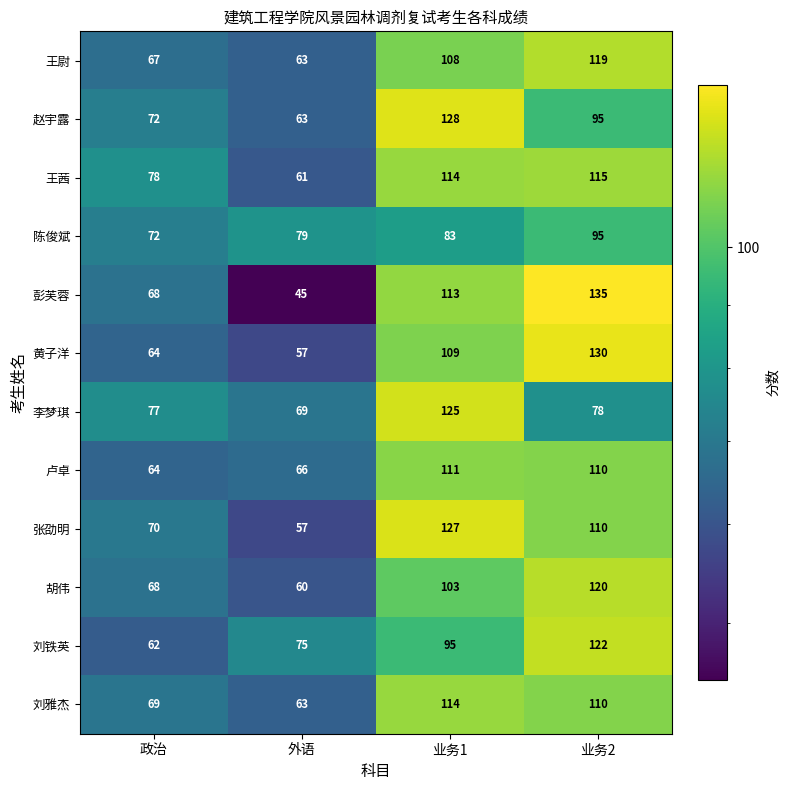

What is the greatest value displayed?

135